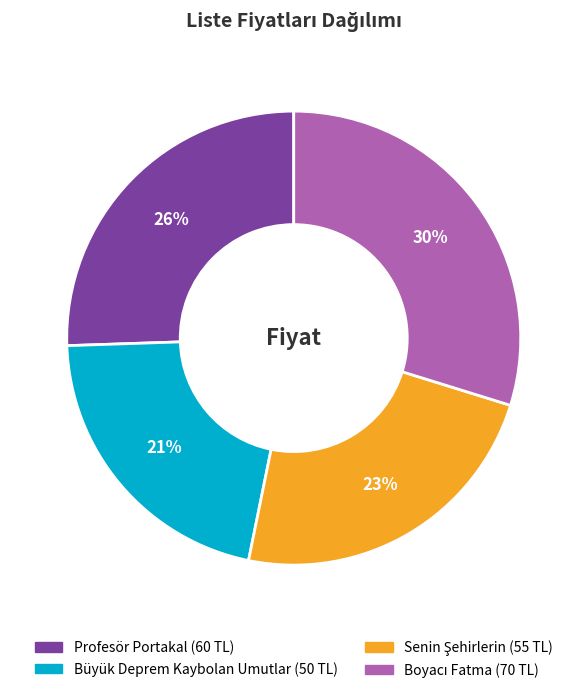

True or false: Büyük Deprem Kaybolan Umutlar accounts for 8% of the total.

False